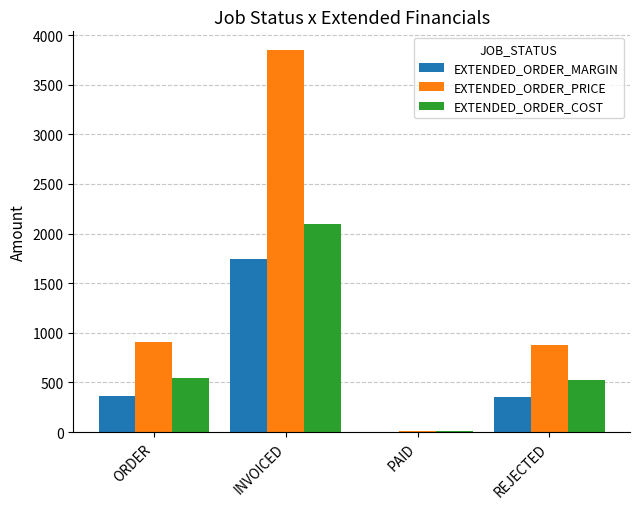

At which category is the sum across all series the highest?

INVOICED